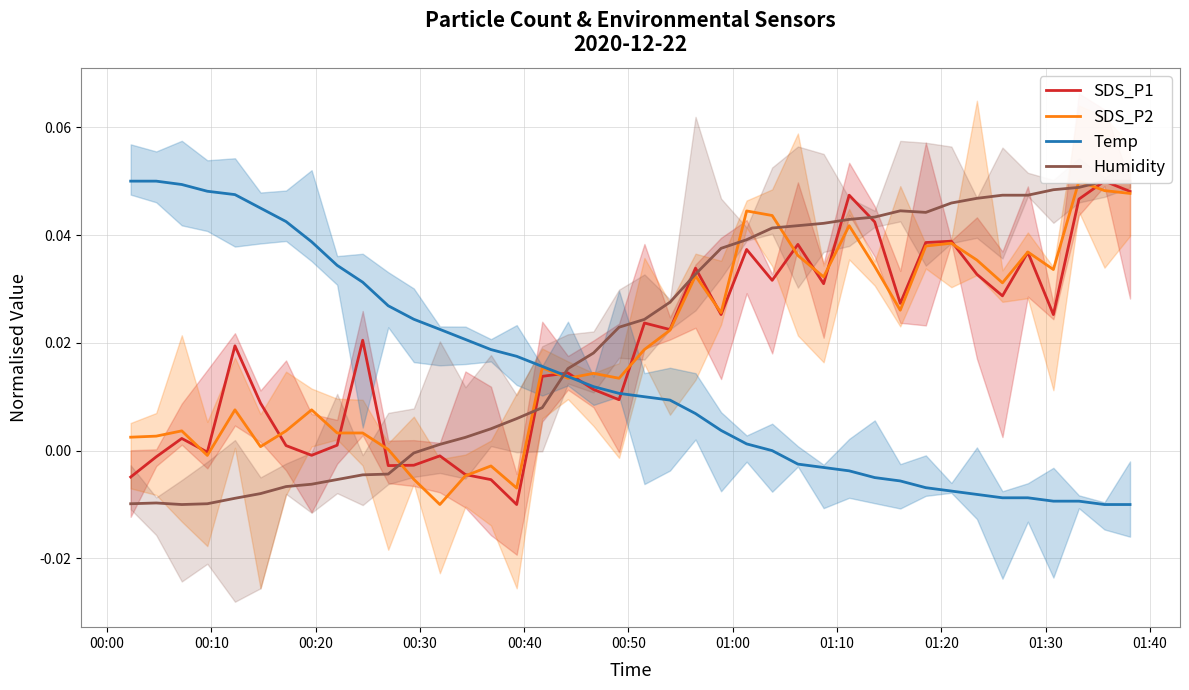

How many data points in SDS_P1 are above 0?

30